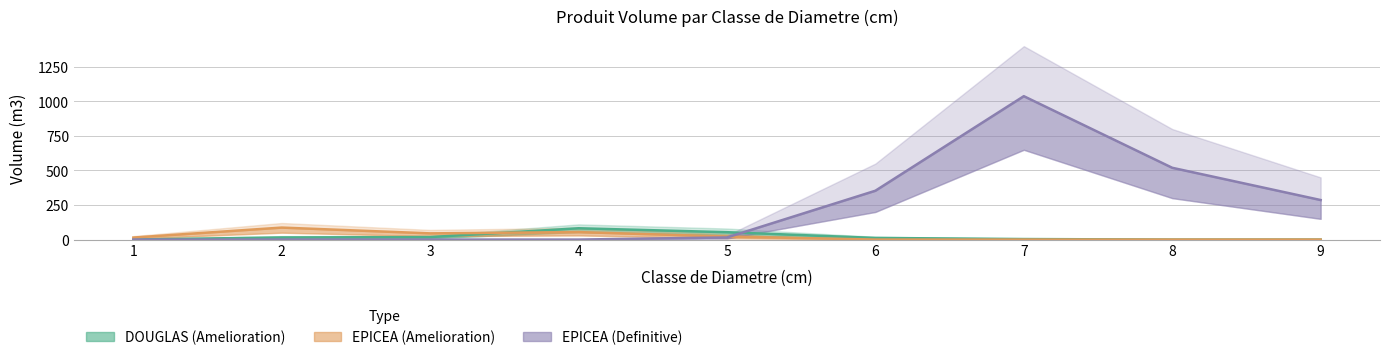

How many times do EPICEA_DEF and EPICEA cross each other?

1